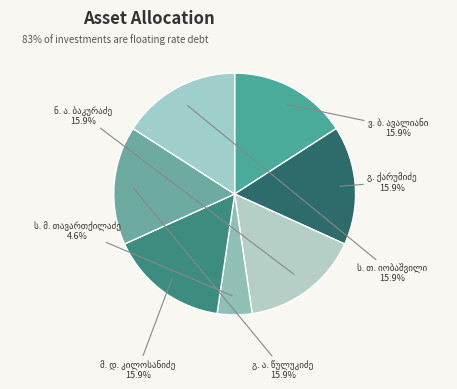

To the nearest percent, what is the difference between the largest and smallest slice percentages?

11%